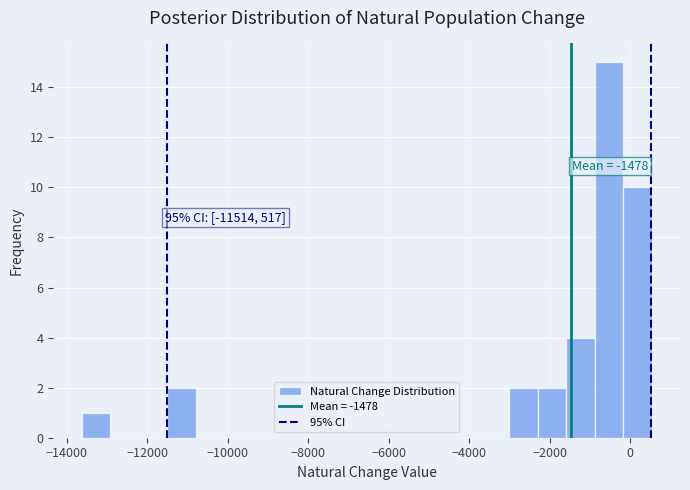

Read against the x-axis, roughly where is the centre of the tallest bar?

-600